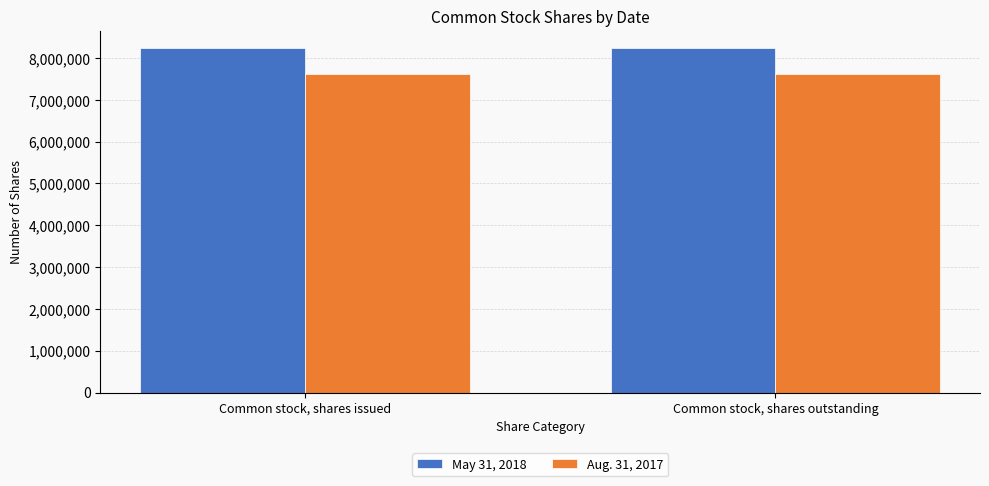

What is the maximum value shown in the chart?

8237618